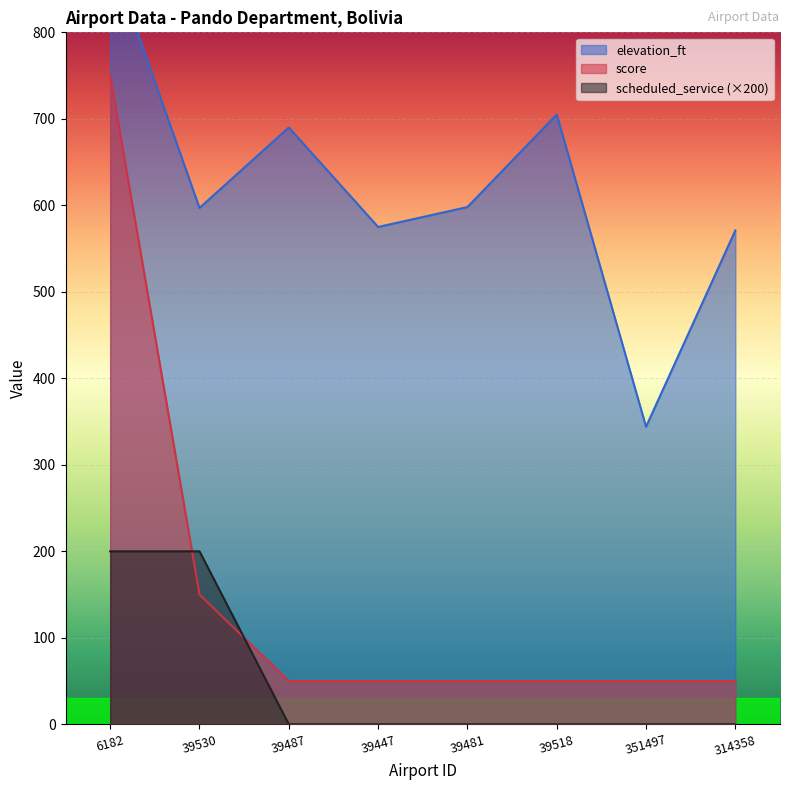

What is the label of the 4th point from the right?

39481